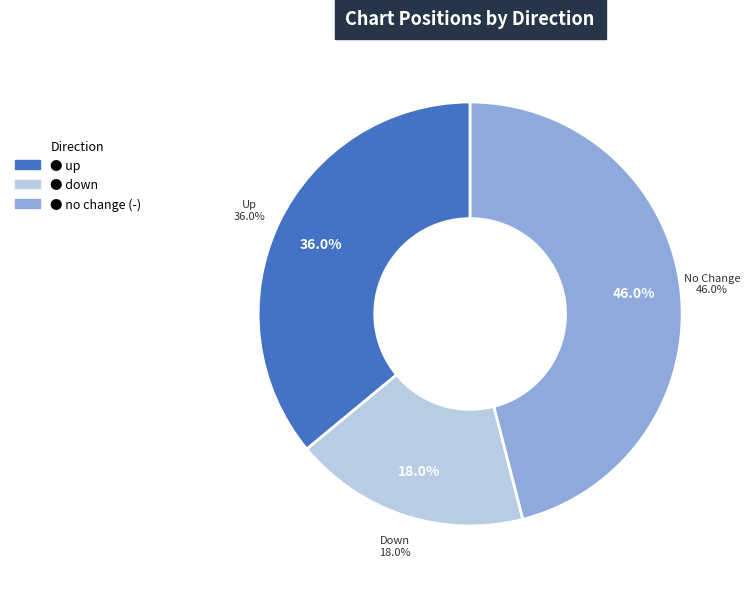

What is the ratio of the value at - to the value at down?

2.6